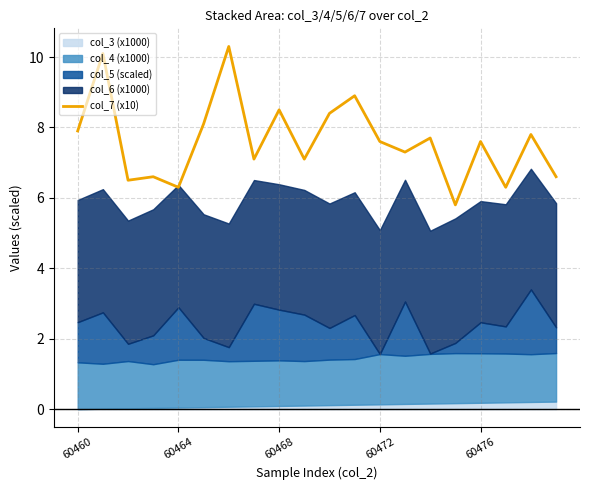

Which category has the highest value across all series?

6